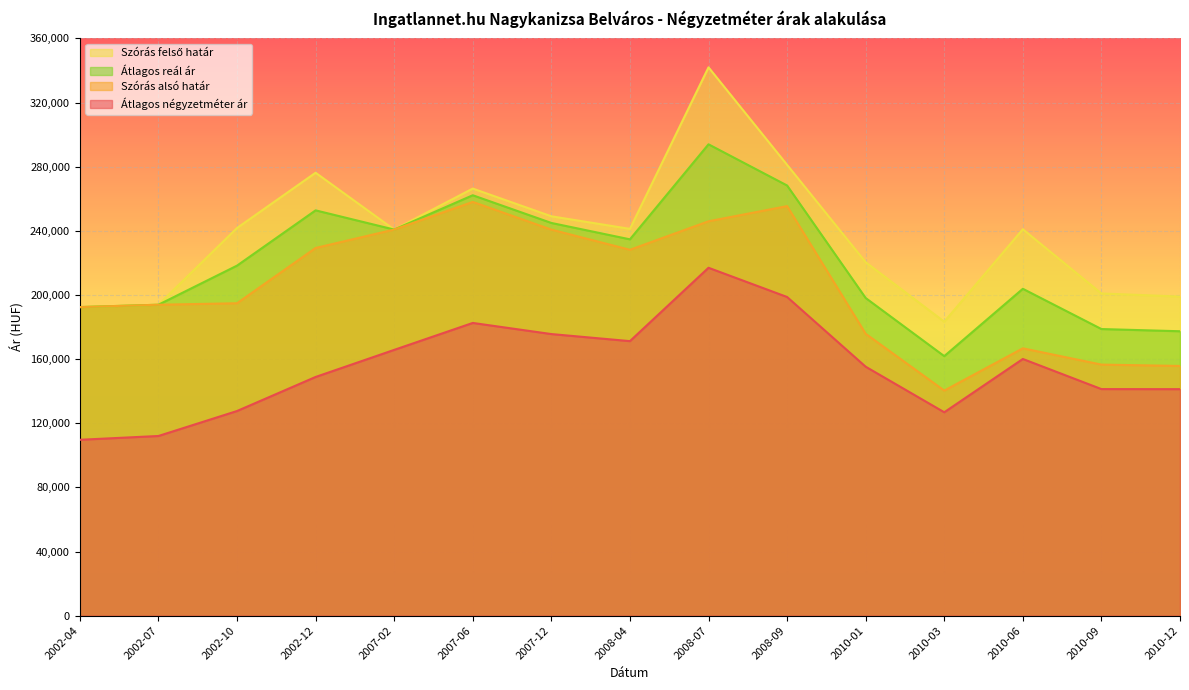

List the series in order of their overall mean, highest first.

Szórás felső határ, Átlagos reál ár, Szórás alsó határ, Átlagos négyzetméter ár